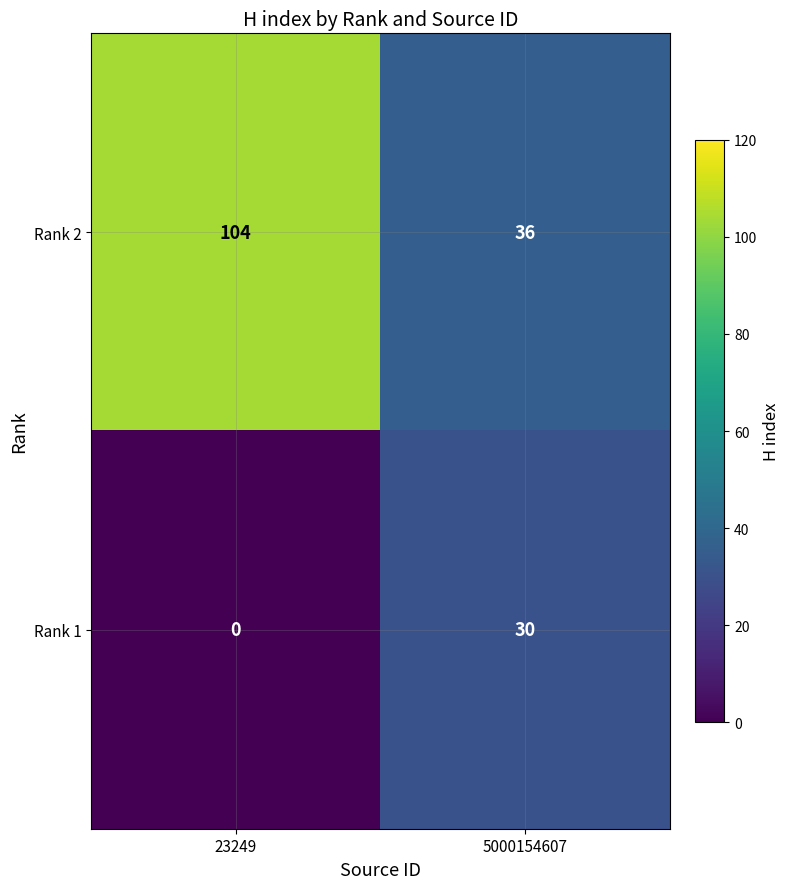

What is the greatest value displayed?

104